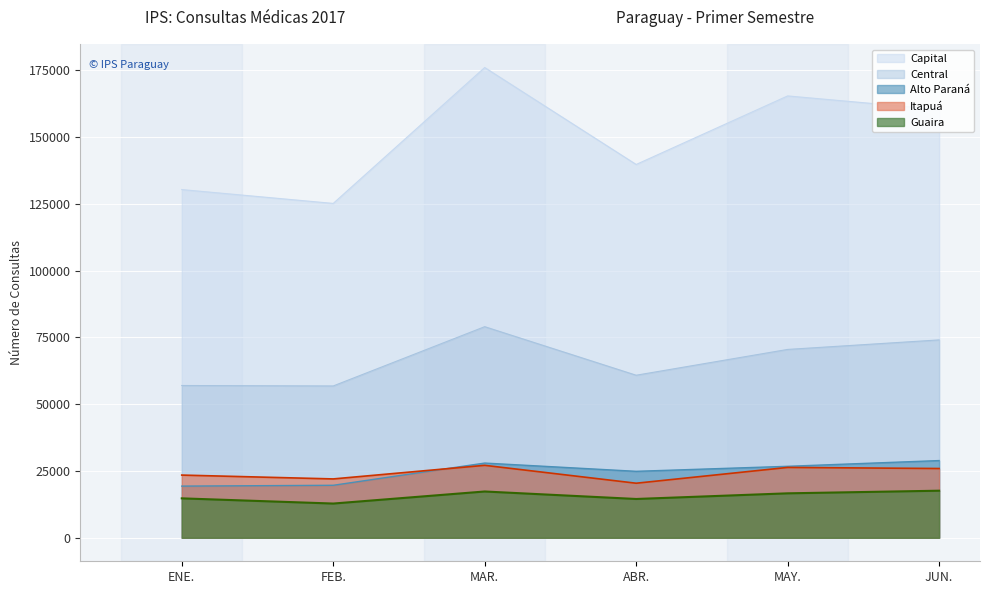

Reading right to left, transcribe all the data shown in this chart.

Capital: JUN.=160370	MAY.=165436	ABR.=139770	MAR.=176074	FEB.=125188	ENE.=130371
Central: JUN.=74084	MAY.=70519	ABR.=60859	MAR.=79038	FEB.=56843	ENE.=57009
Alto Paraná: JUN.=28906	MAY.=26757	ABR.=24880	MAR.=27972	FEB.=19650	ENE.=19342
Itapuá: JUN.=25931	MAY.=26337	ABR.=20423	MAR.=27123	FEB.=22031	ENE.=23472
Guaira: JUN.=17622	MAY.=16639	ABR.=14524	MAR.=17328	FEB.=12812	ENE.=14756